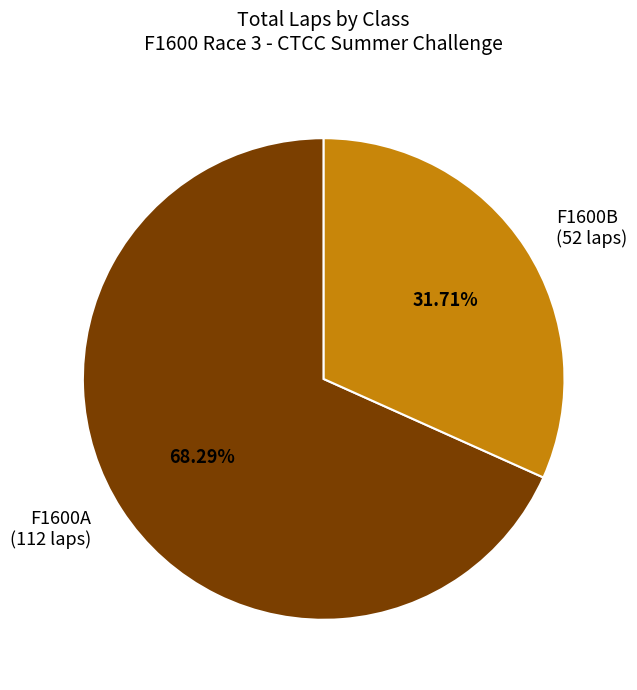

Is there a majority slice in this chart?

Yes